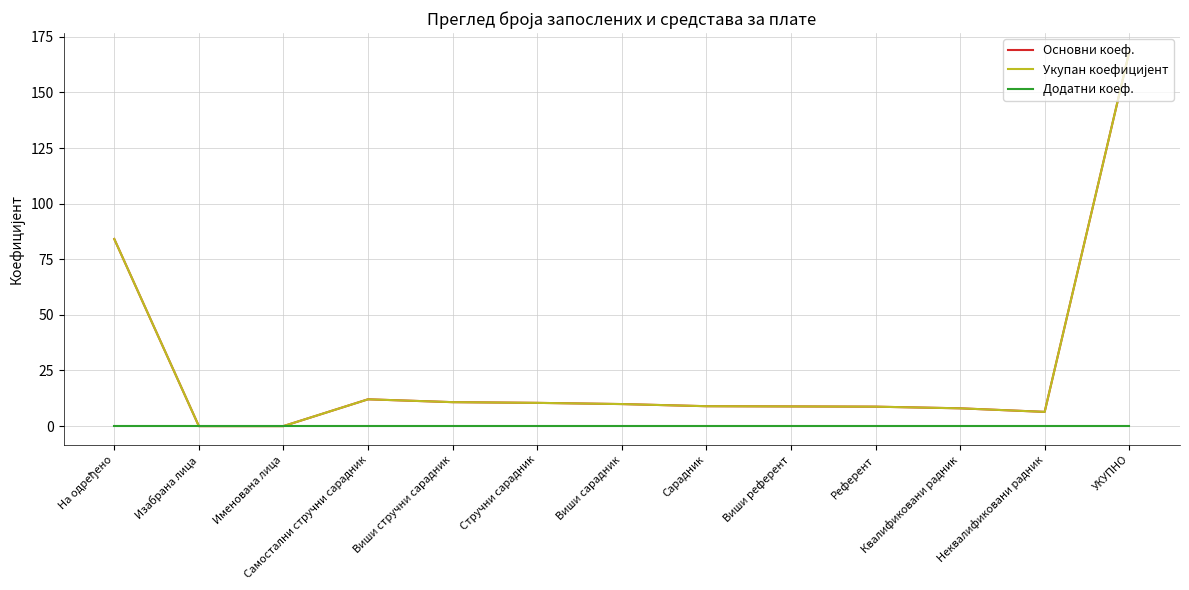

At which label does Укупан коефицијент reach its minimum?

Изабрана лица